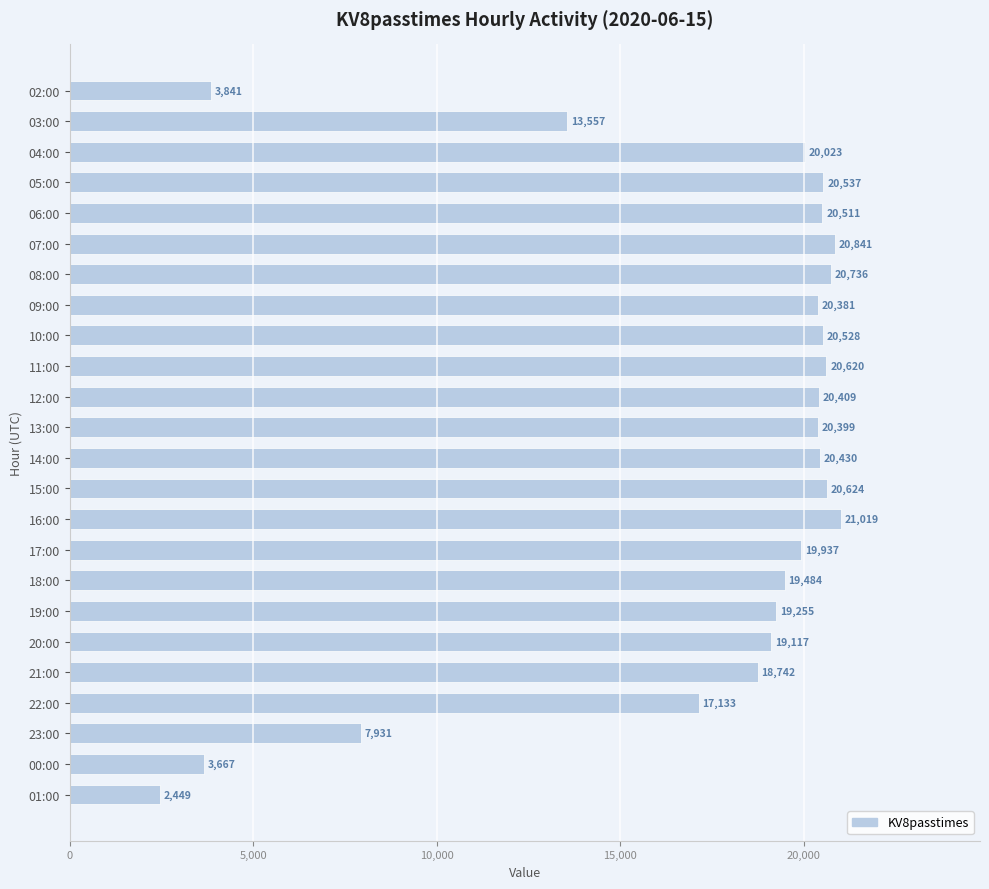

Does the chart contain any negative values?

No